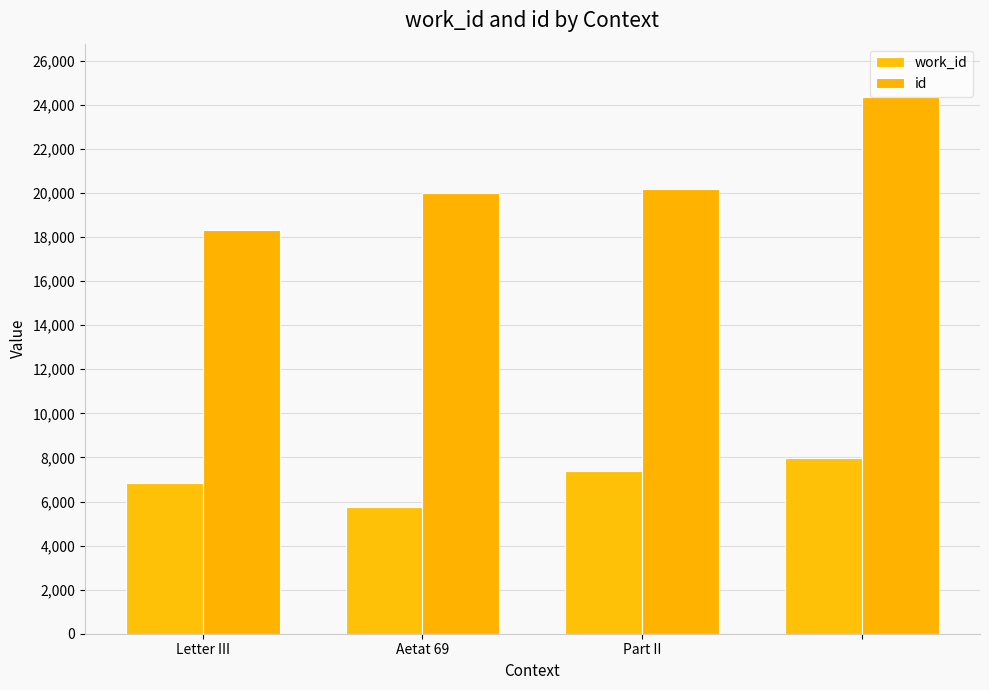

How many bars are there in each group?

2